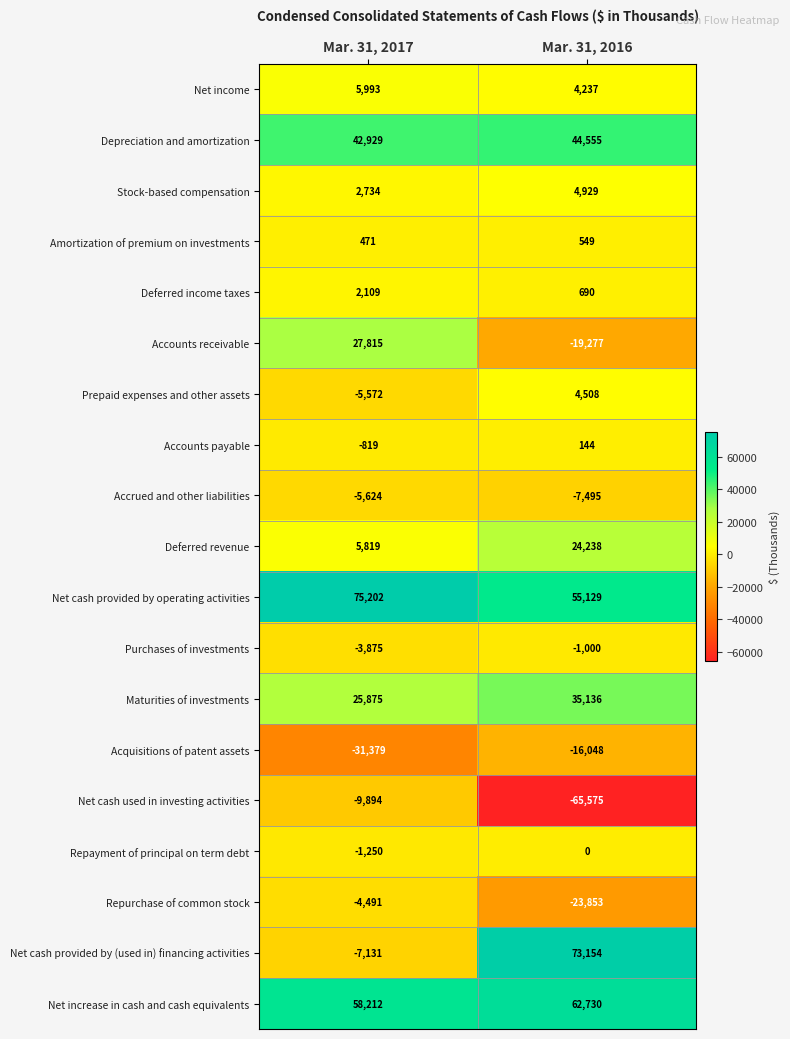

The value of Net cash provided by operating activities at Mar. 31, 2016 is 55129. True or false?

True